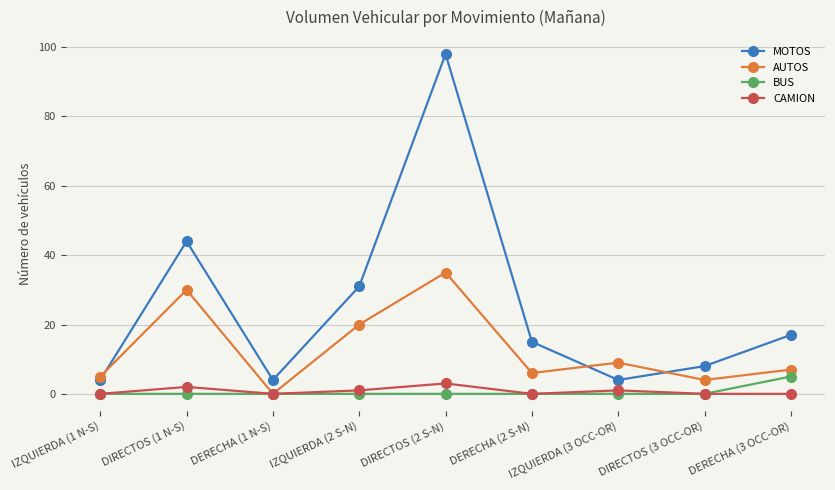

What is the label of the 6th point from the right?

IZQUIERDA (2 S-N)